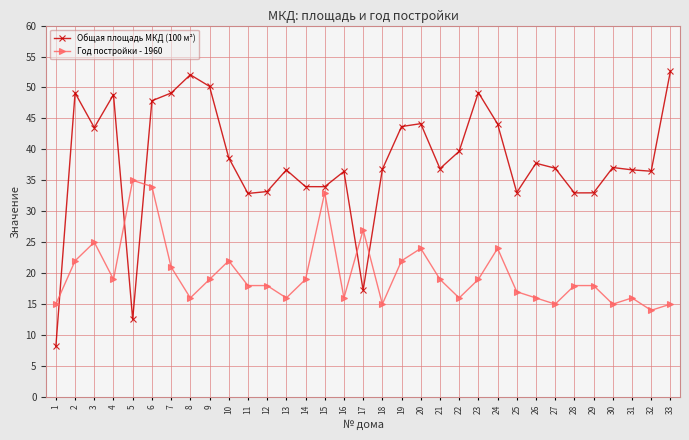

At 5, list the series in order from largest to smallest.

Год постройки - 1960, Общая площадь МКД (100 м²)